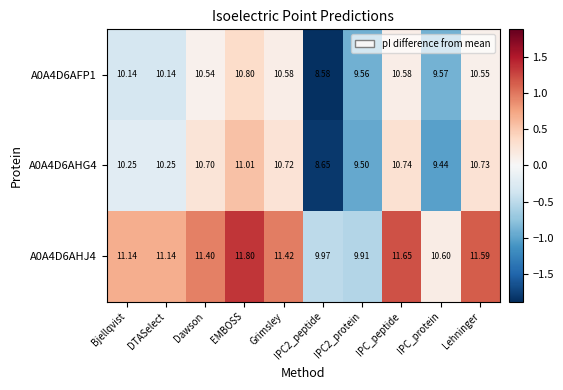

How many distinct data groups are displayed?

3